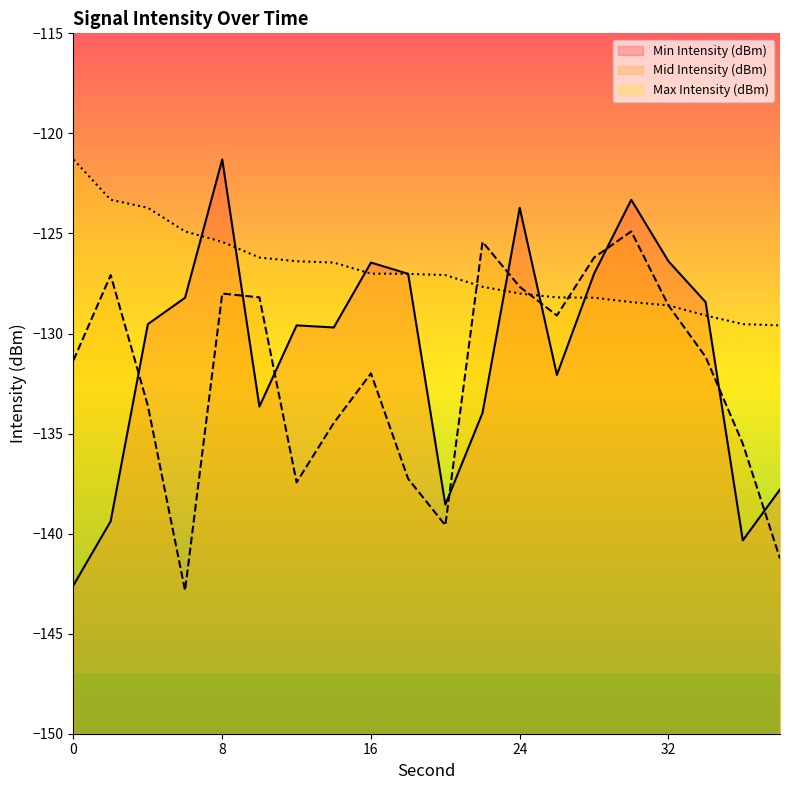

Between 0 and 20, which series saw the biggest shift?

Mid Intensity (dBm)